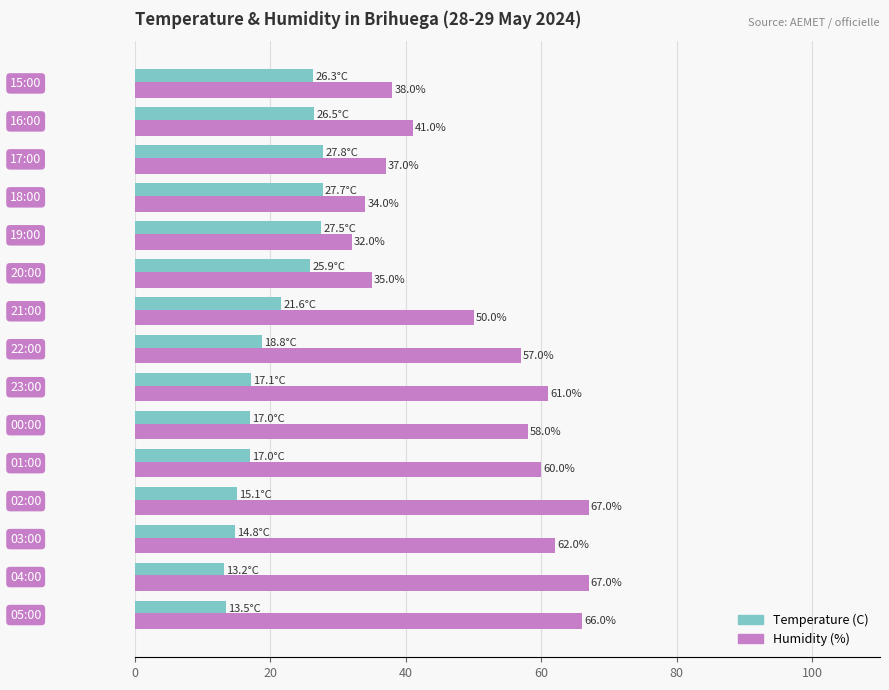

List the series in order of their overall mean, highest first.

Humidity (%), Temperature (C)